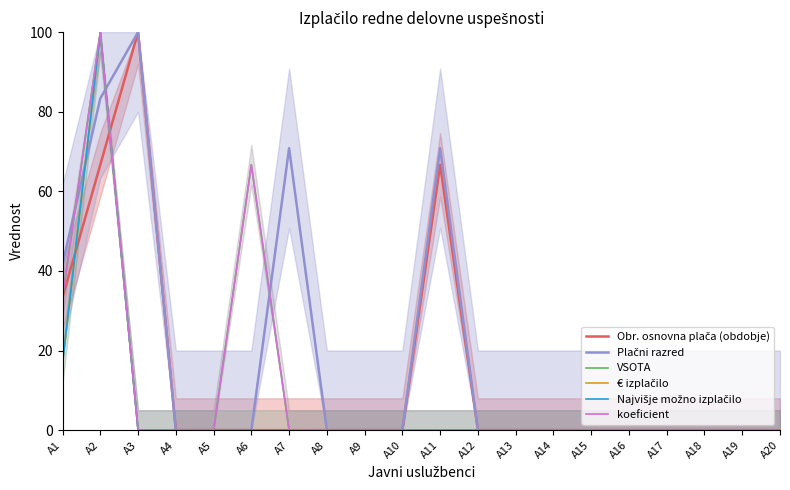

True or false: VSOTA has a value of 50.1 at A10.

False